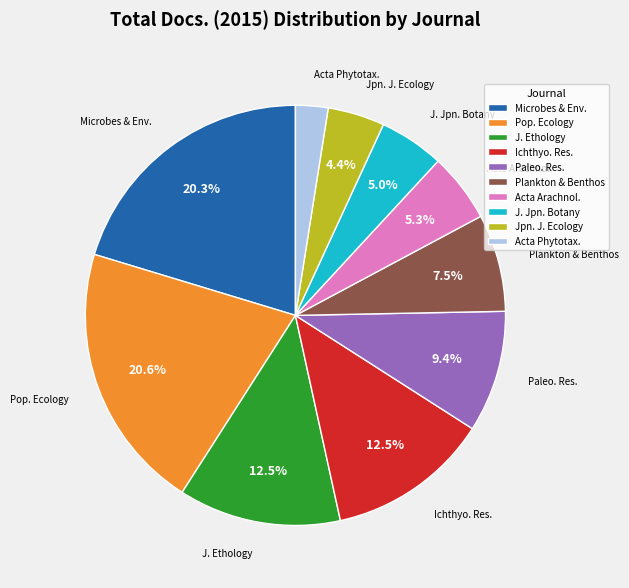

Does J. Ethology represent more than half of the total?

No